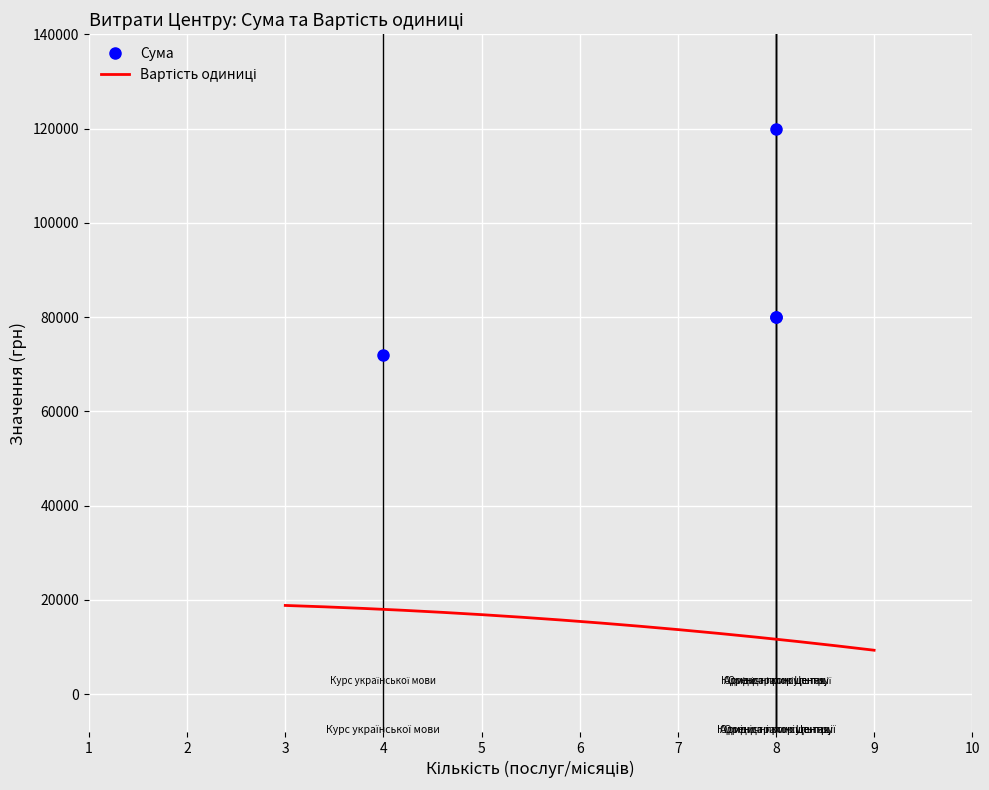

True or false: the data has more than 0 interior local peaks.

False